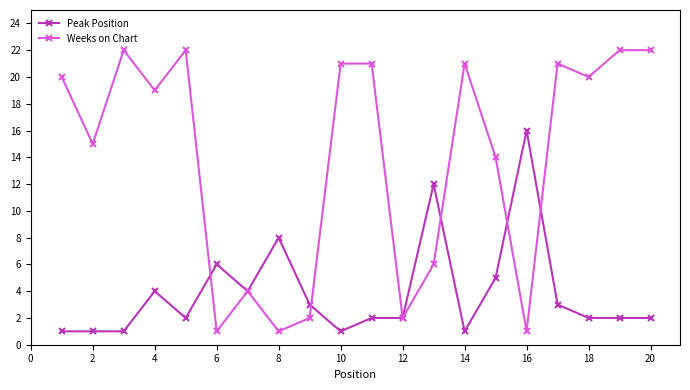

At how many categories does at least one series exceed 13?

14